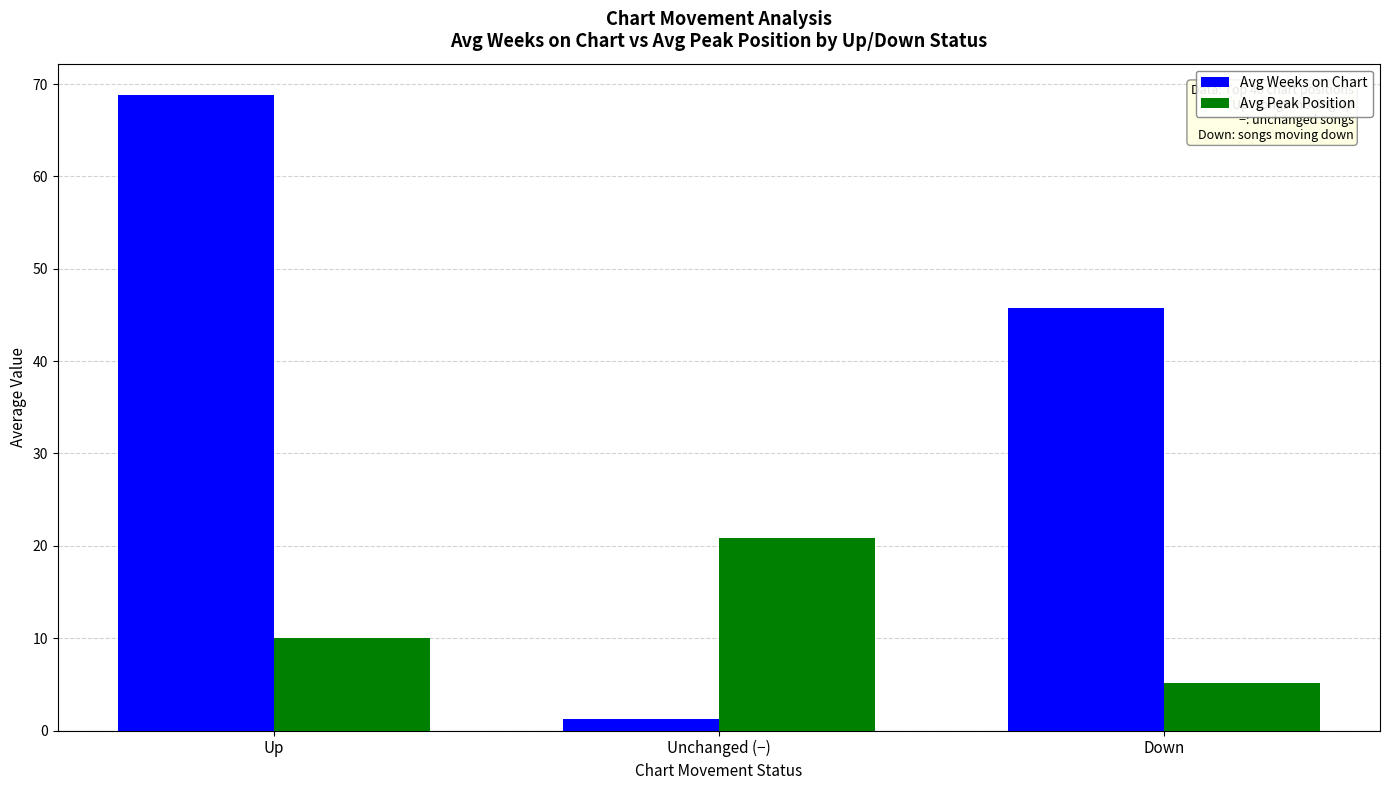

Reading left to right, what are all the values shown in this chart?

Avg Weeks on Chart: Up=68.8	Unchanged (−)=1.2	Down=45.8
Avg Peak Position: Up=10.0	Unchanged (−)=20.8	Down=5.1